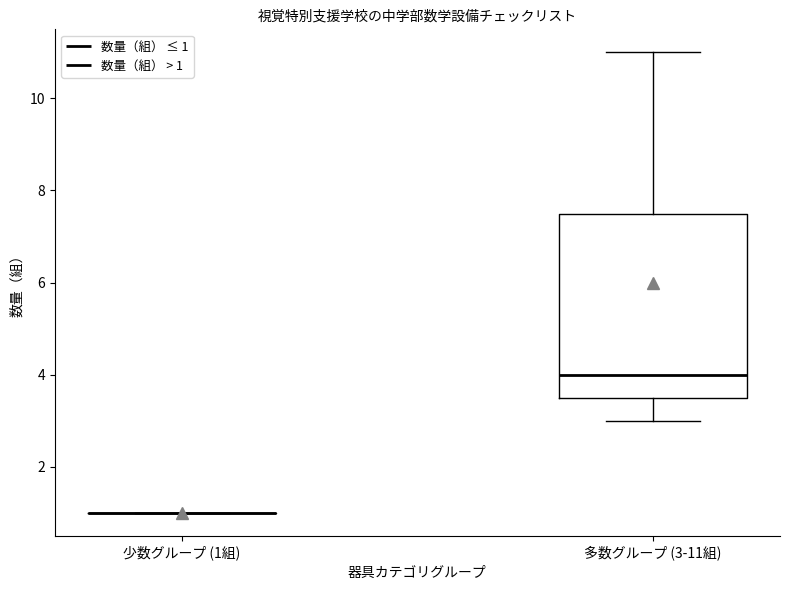

Reading left to right, read every box against the y-axis: the position of its median line, the range the box covers, and the ends of its whiskers. The values are not printed on the chart, so give them approximately, as read against the axis.

少数グループ (1組): box collapsed to a line at 1.0, whiskers 1.0 to 1.0
多数グループ (3-11組): median 4.0, box 3.6 to 7.6, whiskers 3.0 to 11.0